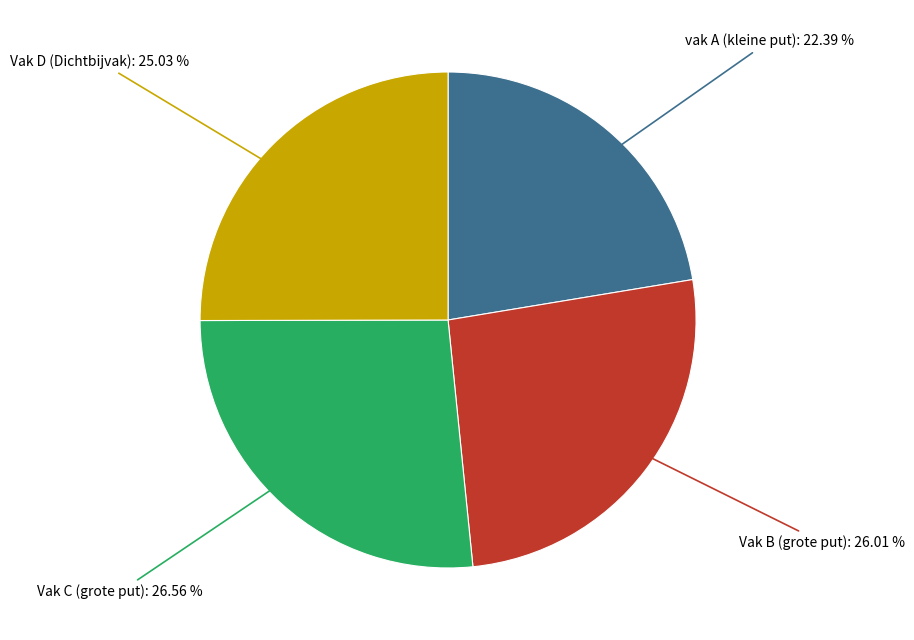

What percentage is the Vak B (grote put) slice, to the nearest percent?

26%